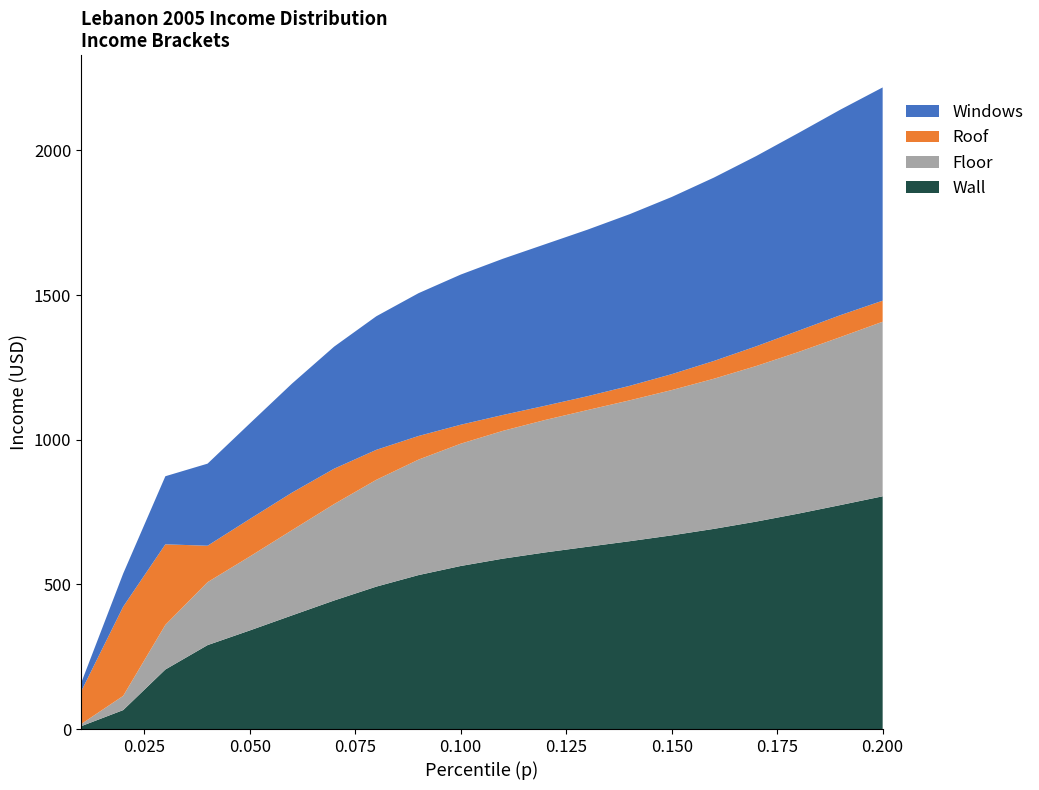

What is the maximum value for Wall?

804.5